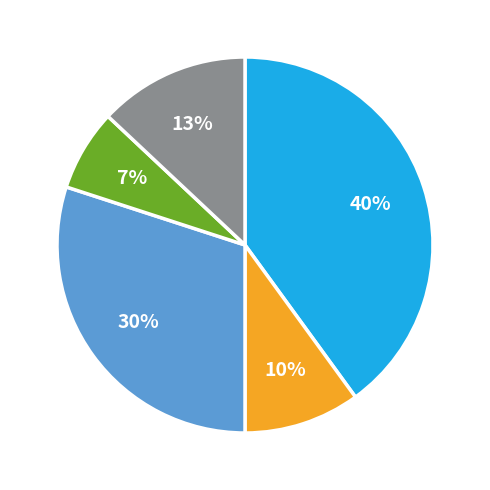

To the nearest percent, what is the average slice percentage?

20%